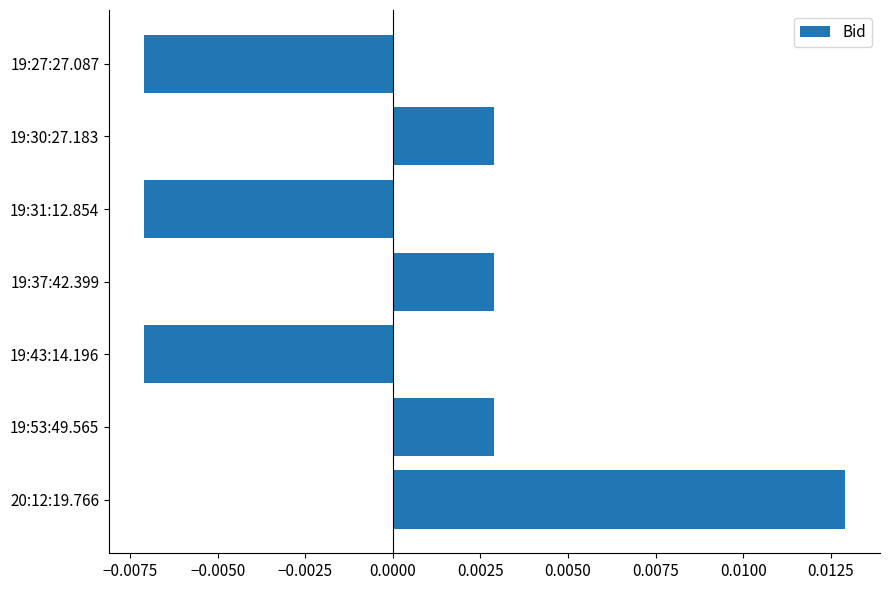

Which label corresponds to the largest value in the chart?

20:12:19.766